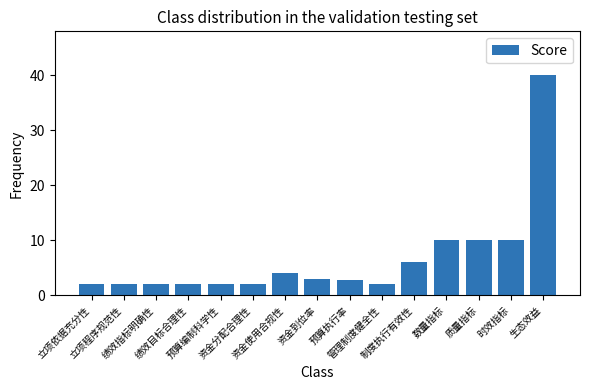

Between 生态效益 and 立项程序规范性, which is larger?

生态效益